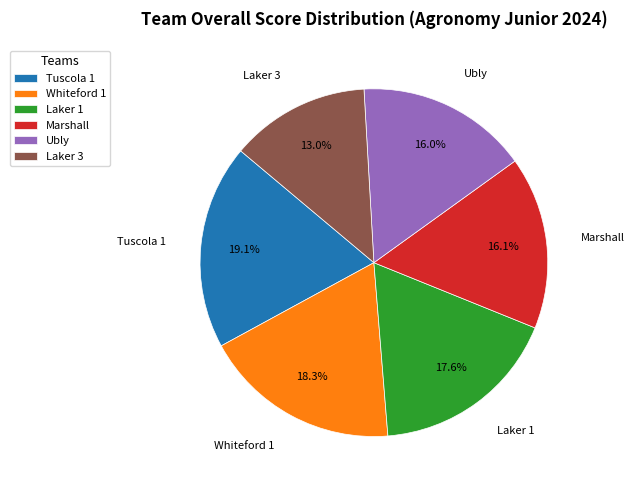

True or false: Laker 1 accounts for 27% of the total.

False